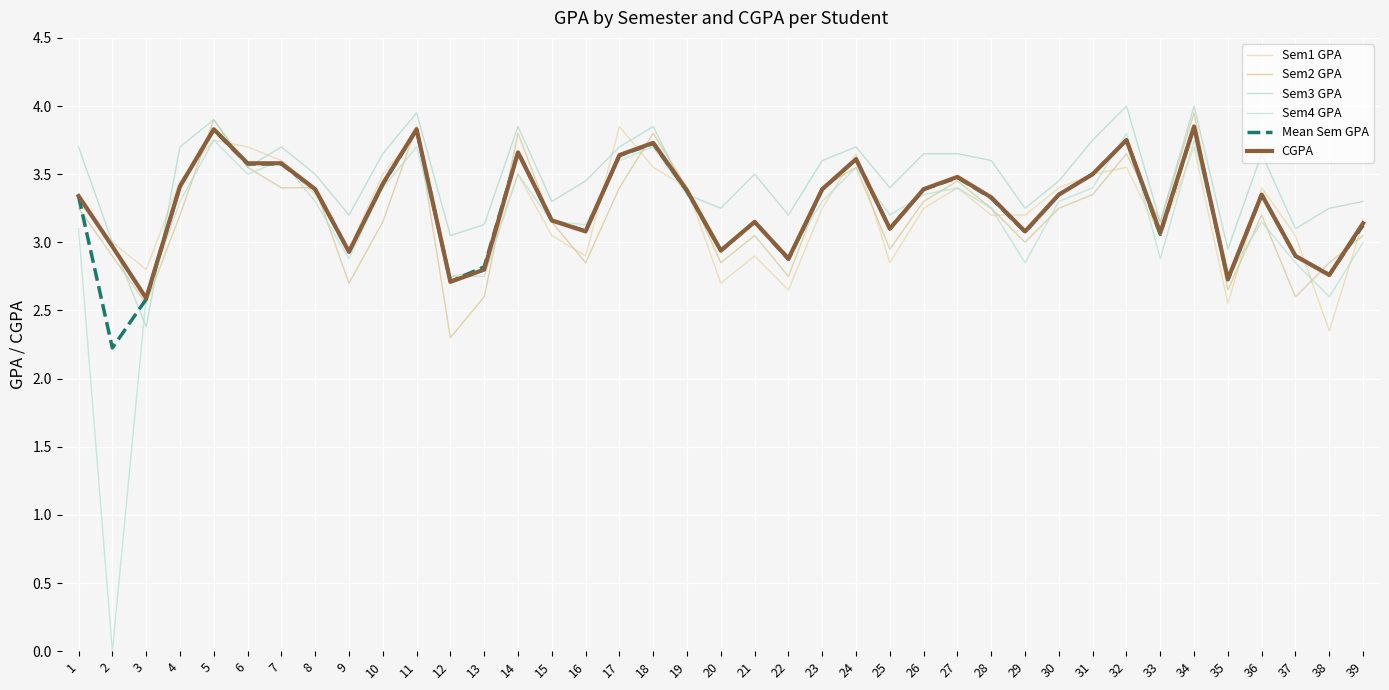

True or false: Sem2 GPA has more than 0 points higher than both neighbors.

True